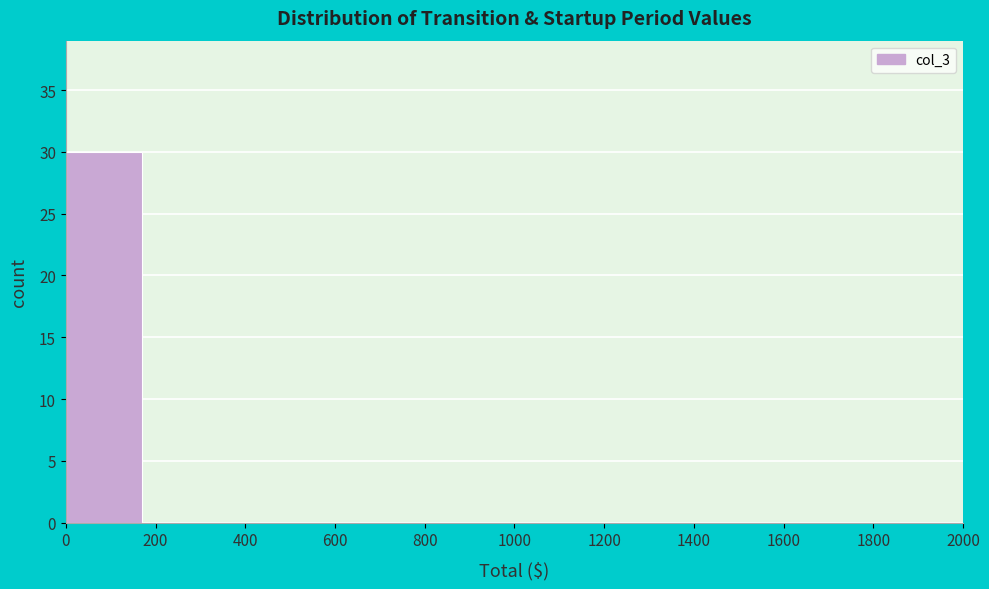

Reading left to right, list every bar in this chart as the range it spans on the x-axis followed by its height. The values are not printed on the chart, so give them approximately, as read against the axis.

0 to 200: 30
200 to 400: 0
400 to 600: 0
600 to 800: 0
800 to 1000: 0
1000 to 1200: 0
1200 to 1400: 0
1400 to 1600: 0
1600 to 1800: 0
1800 to 2000: 0